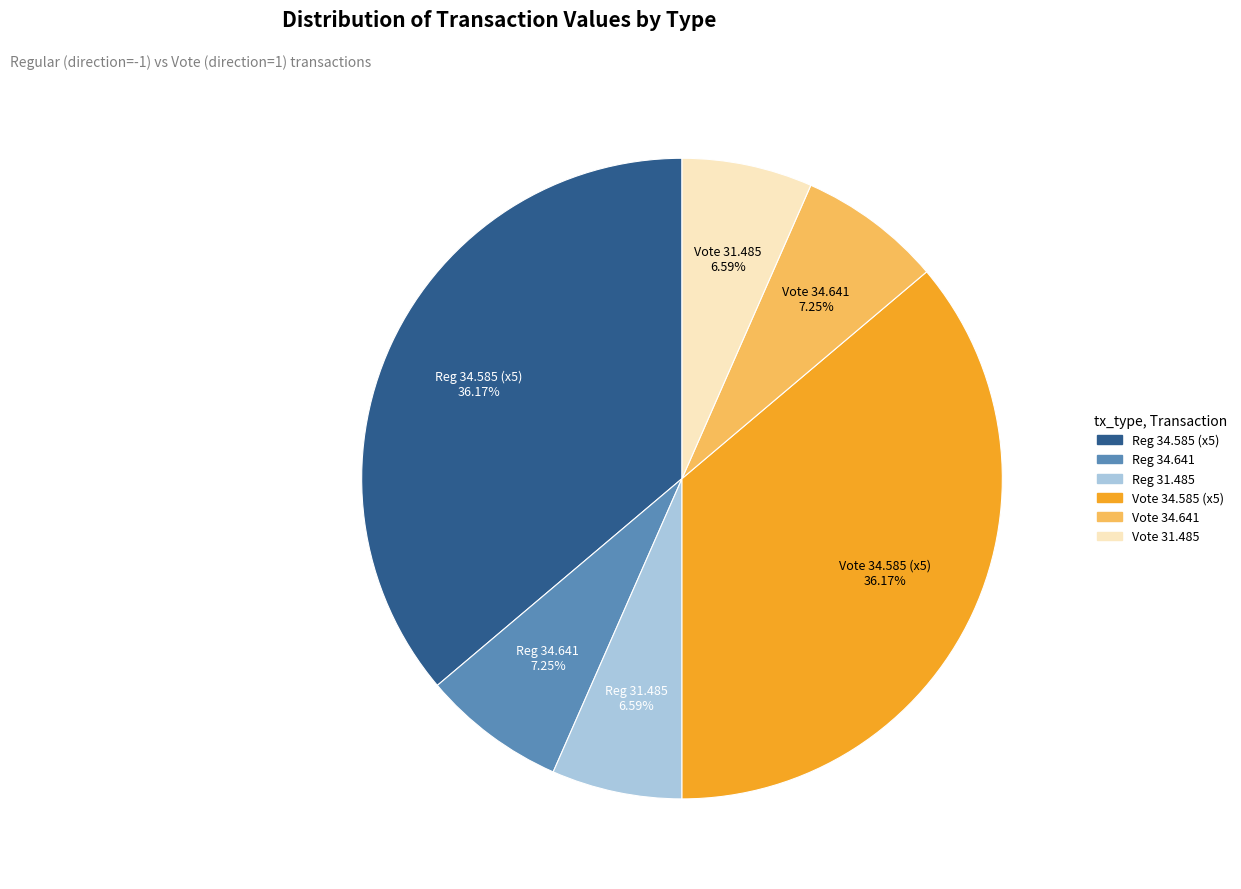

Does any single category account for the majority?

No